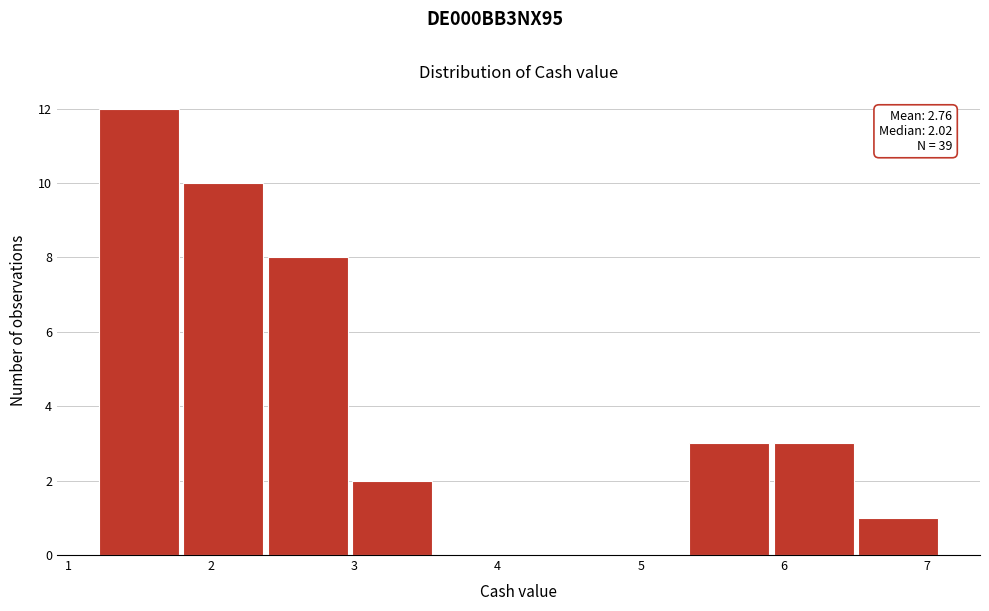

Over which range of the x-axis is the bar tallest?

1.2 to 1.8